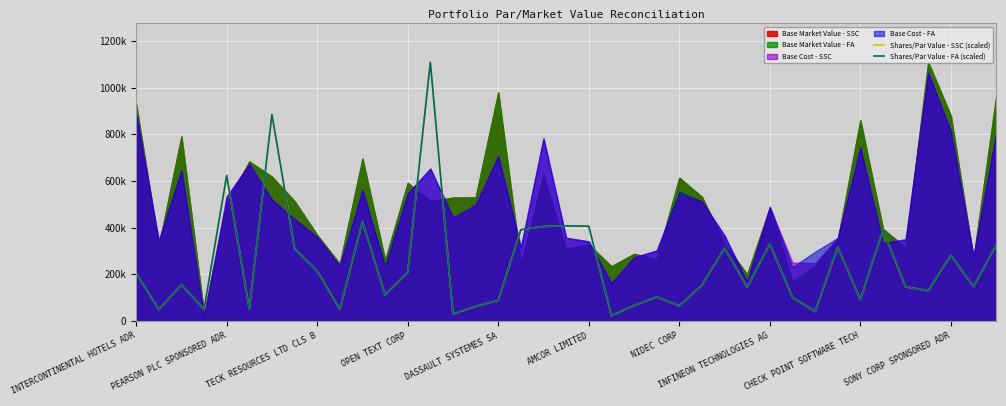

True or false: Shares/Par Value - FA (scaled) has a value of 222144.1 at 34.

False